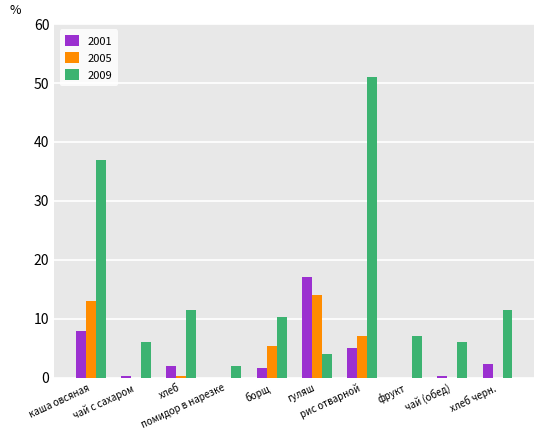

Is it true that 2005 equals 5.3 at борщ?

True